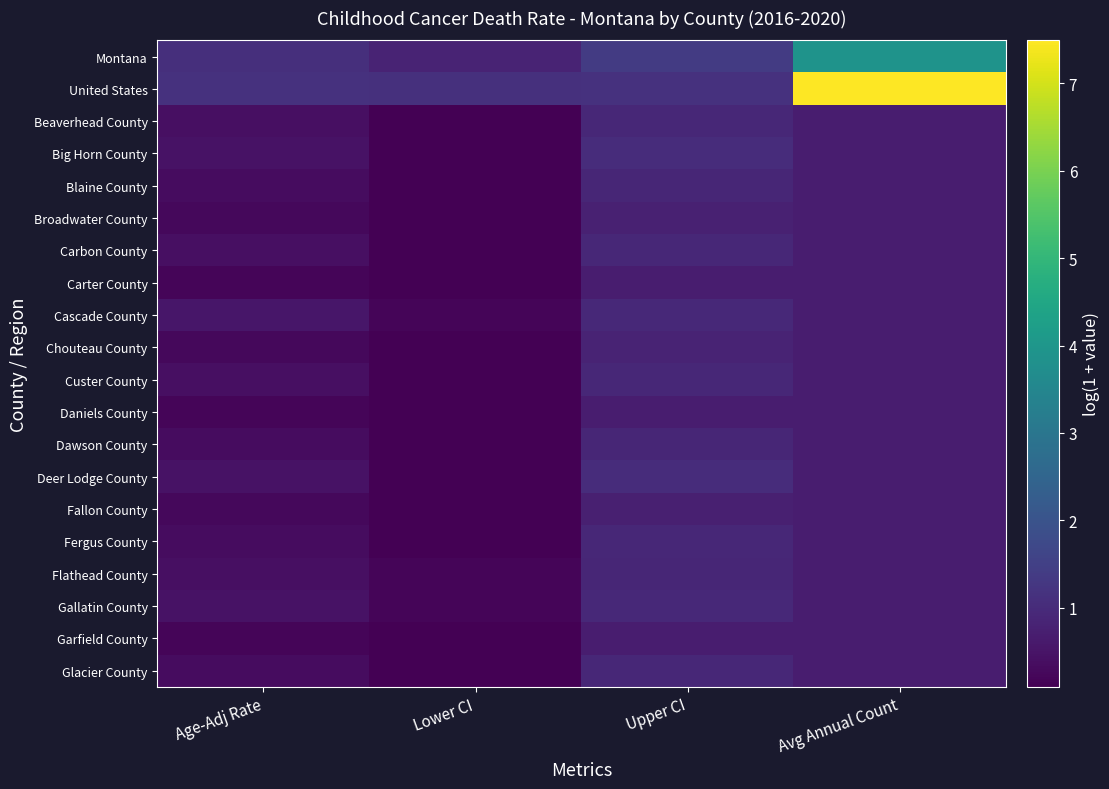

Reading left to right, list all the values displayed in this chart.

Montana: Age-Adj Rate=1.1	Lower CI=0.8	Upper CI=1.4	Avg Annual Count=3.9
United States: Age-Adj Rate=1.2	Lower CI=1.1	Upper CI=1.2	Avg Annual Count=7.5
Beaverhead County: Age-Adj Rate=0.4	Lower CI=0.1	Upper CI=0.9	Avg Annual Count=0.7
Big Horn County: Age-Adj Rate=0.5	Lower CI=0.1	Upper CI=1.0	Avg Annual Count=0.7
Blaine County: Age-Adj Rate=0.3	Lower CI=0.1	Upper CI=0.9	Avg Annual Count=0.7
Broadwater County: Age-Adj Rate=0.3	Lower CI=0.1	Upper CI=0.8	Avg Annual Count=0.7
Carbon County: Age-Adj Rate=0.4	Lower CI=0.1	Upper CI=0.9	Avg Annual Count=0.7
Carter County: Age-Adj Rate=0.2	Lower CI=0.1	Upper CI=0.7	Avg Annual Count=0.7
Cascade County: Age-Adj Rate=0.5	Lower CI=0.2	Upper CI=1.0	Avg Annual Count=0.7
Chouteau County: Age-Adj Rate=0.3	Lower CI=0.1	Upper CI=0.8	Avg Annual Count=0.7
Custer County: Age-Adj Rate=0.4	Lower CI=0.1	Upper CI=0.9	Avg Annual Count=0.7
Daniels County: Age-Adj Rate=0.2	Lower CI=0.1	Upper CI=0.7	Avg Annual Count=0.7
Dawson County: Age-Adj Rate=0.3	Lower CI=0.1	Upper CI=0.9	Avg Annual Count=0.7
Deer Lodge County: Age-Adj Rate=0.5	Lower CI=0.1	Upper CI=1.0	Avg Annual Count=0.7
Fallon County: Age-Adj Rate=0.3	Lower CI=0.1	Upper CI=0.7	Avg Annual Count=0.7
Fergus County: Age-Adj Rate=0.3	Lower CI=0.1	Upper CI=0.9	Avg Annual Count=0.7
Flathead County: Age-Adj Rate=0.4	Lower CI=0.2	Upper CI=0.9	Avg Annual Count=0.7
Gallatin County: Age-Adj Rate=0.5	Lower CI=0.2	Upper CI=1.0	Avg Annual Count=0.7
Garfield County: Age-Adj Rate=0.2	Lower CI=0.1	Upper CI=0.7	Avg Annual Count=0.7
Glacier County: Age-Adj Rate=0.3	Lower CI=0.1	Upper CI=0.9	Avg Annual Count=0.7